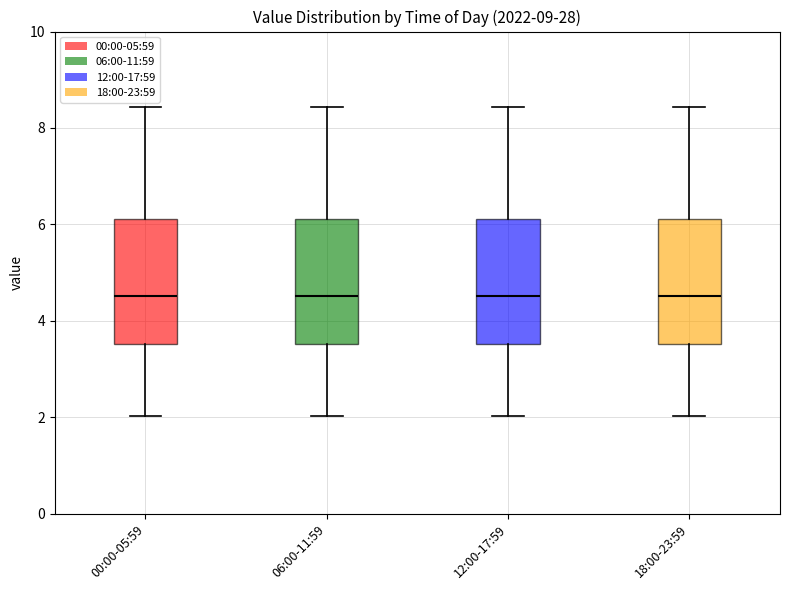

Reading left to right, read every box against the y-axis: the position of its median line, the range the box covers, and the ends of its whiskers. The values are not printed on the chart, so give them approximately, as read against the axis.

00:00-05:59: median 4.6, box 3.6 to 6.2, whiskers 2.0 to 8.4
06:00-11:59: median 4.6, box 3.6 to 6.2, whiskers 2.0 to 8.4
12:00-17:59: median 4.6, box 3.6 to 6.2, whiskers 2.0 to 8.4
18:00-23:59: median 4.6, box 3.6 to 6.2, whiskers 2.0 to 8.4